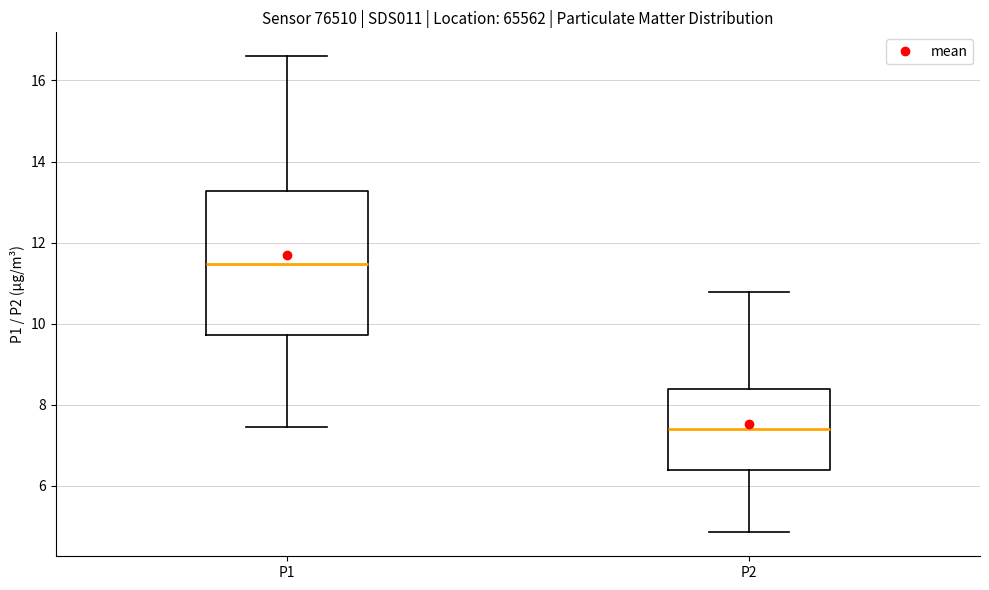

Comparing the boxes themselves (not the whiskers), which one is the tallest?

P1